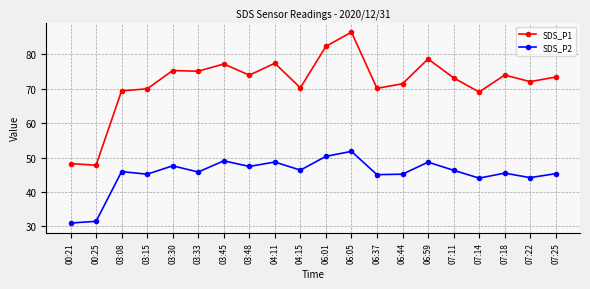

How many lines are shown in the chart?

2